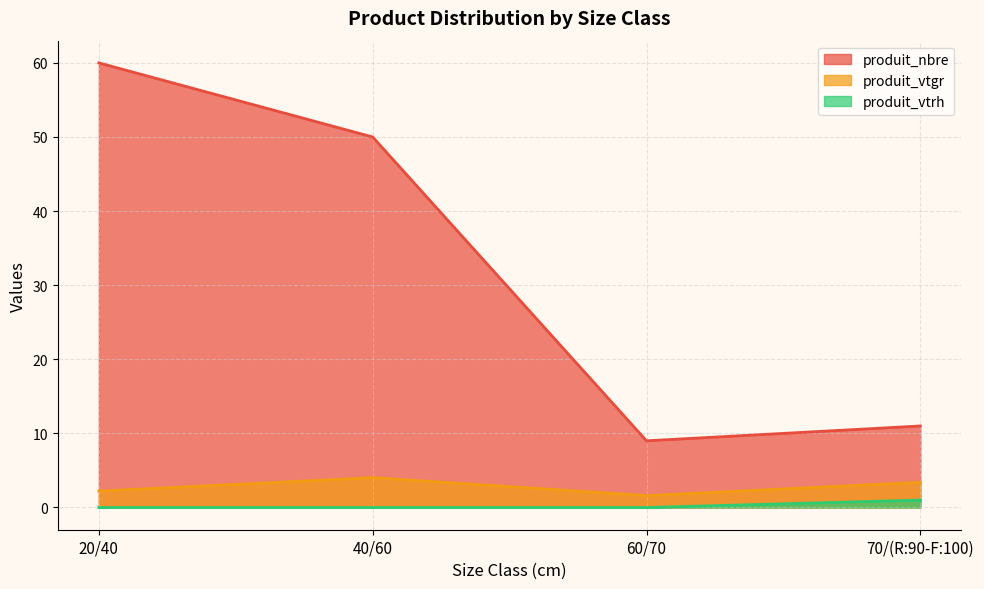

The value of produit_nbre at 60/70 is 6.3. True or false?

False